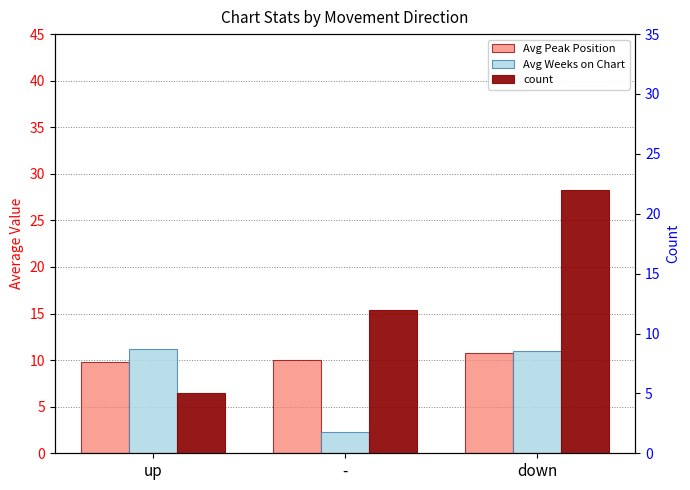

True or false: Avg Weeks on Chart has a value of 4.2 at up.

False